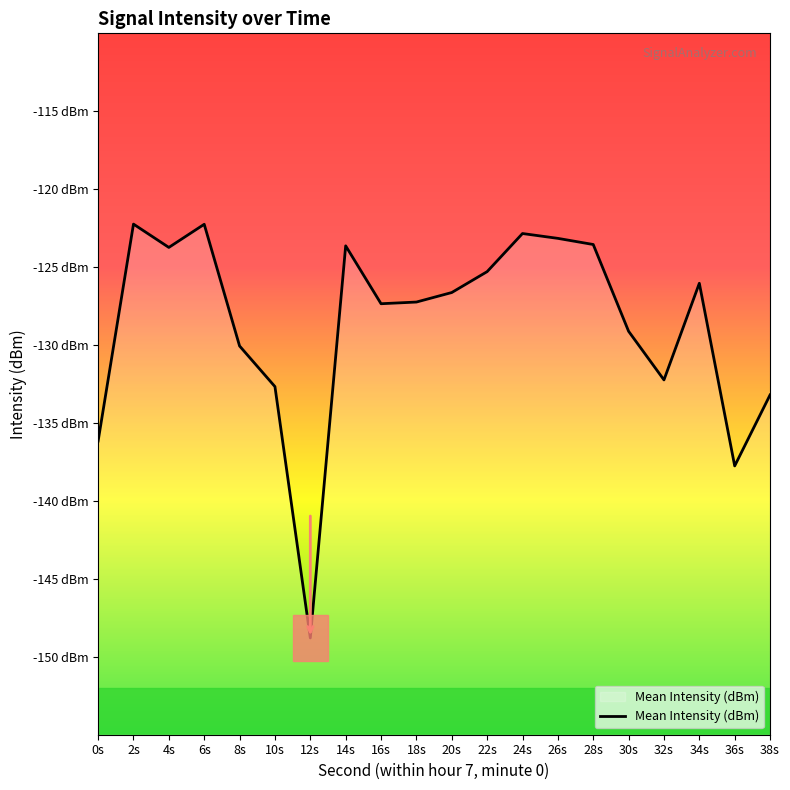

Reading left to right, list all the values displayed in this chart.

0s=-136.2	2s=-122.2	4s=-123.7	6s=-122.3	8s=-130.1	10s=-132.7	12s=-148.8	14s=-123.6	16s=-127.3	18s=-127.2	20s=-126.6	22s=-125.3	24s=-122.8	26s=-123.2	28s=-123.5	30s=-129.1	32s=-132.2	34s=-126.0	36s=-137.8	38s=-133.2